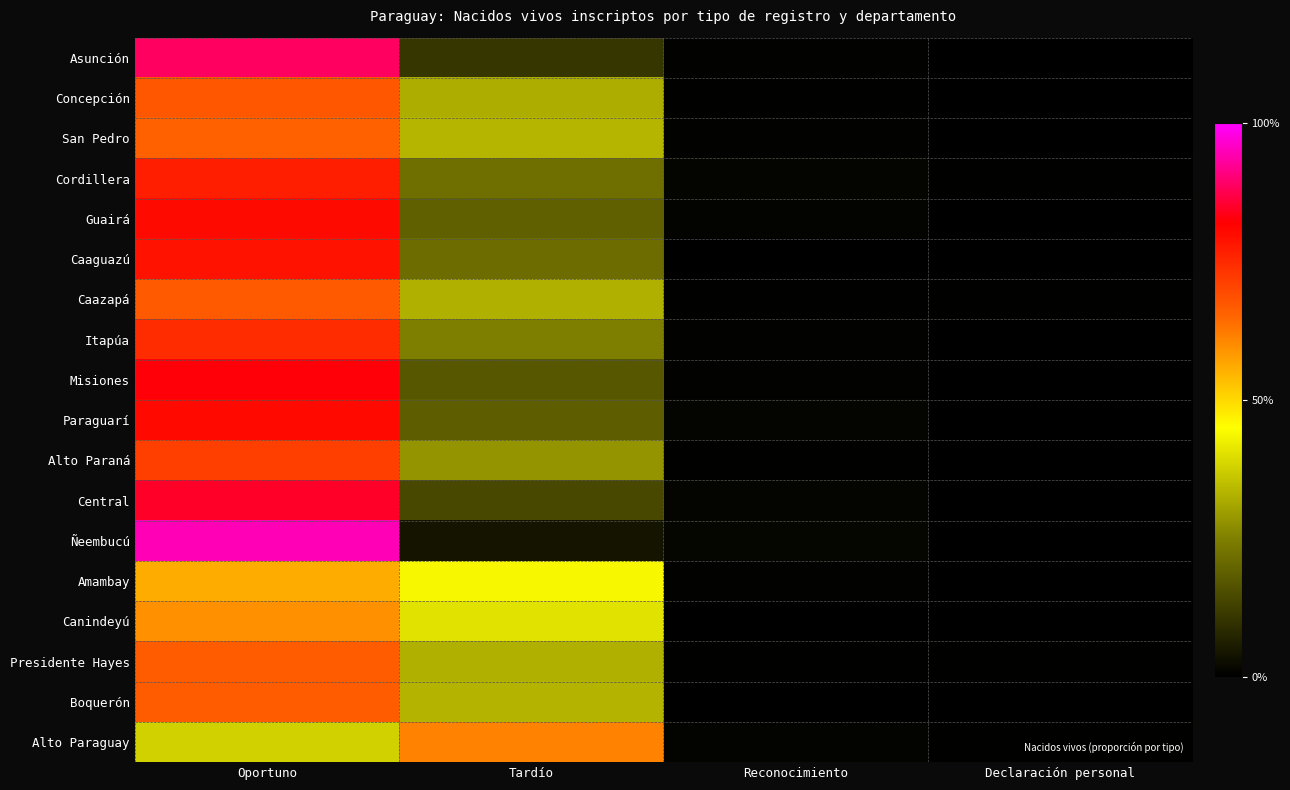

Between Reconocimiento and Oportuno, which is larger?

Oportuno